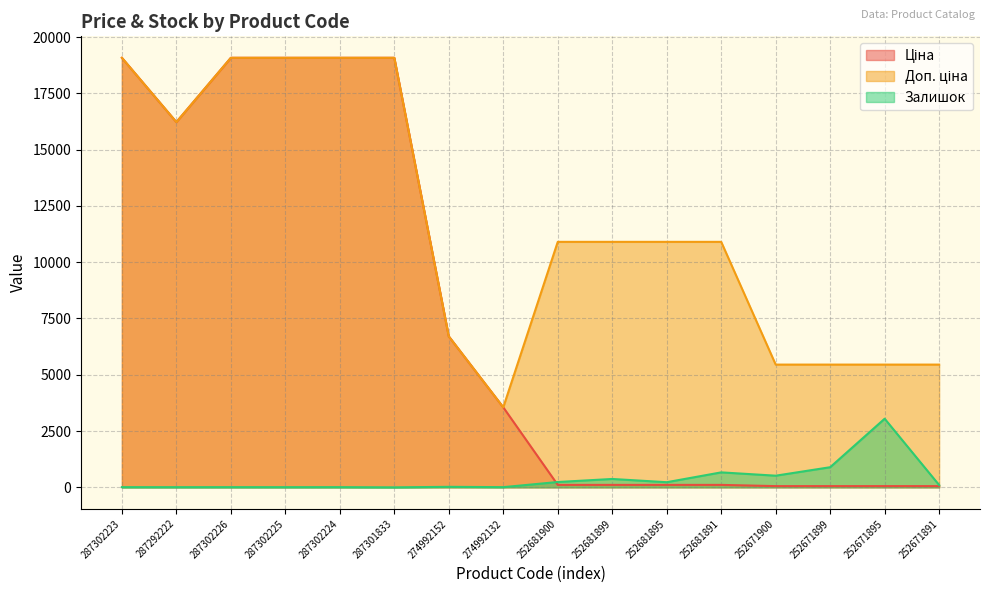

Rank the series by their average value, from highest to lowest.

Доп. ціна, Ціна, Залишок